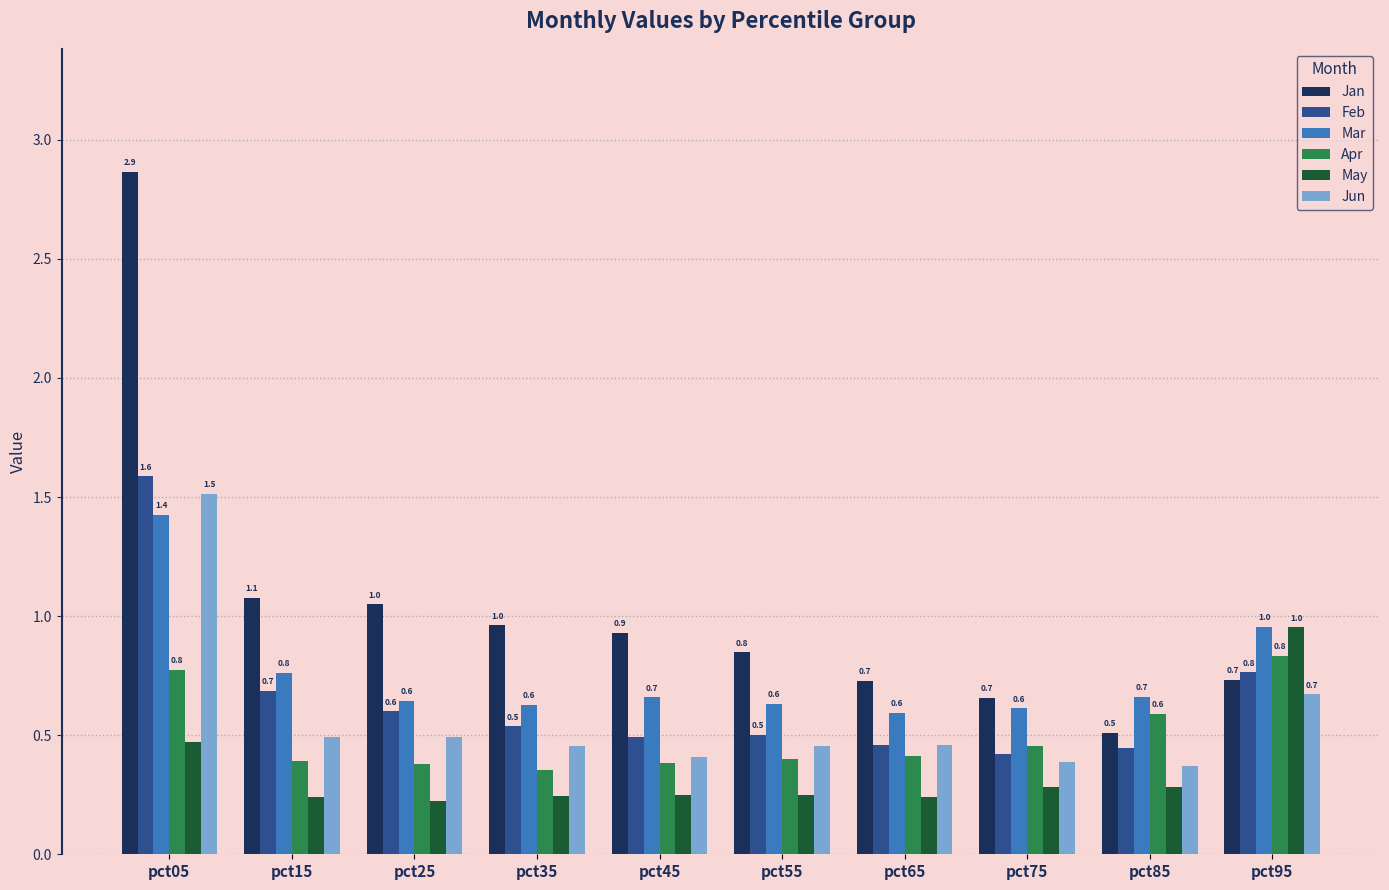

List the series in order of their peak value, lowest first.

Apr, May, Mar, Jun, Feb, Jan